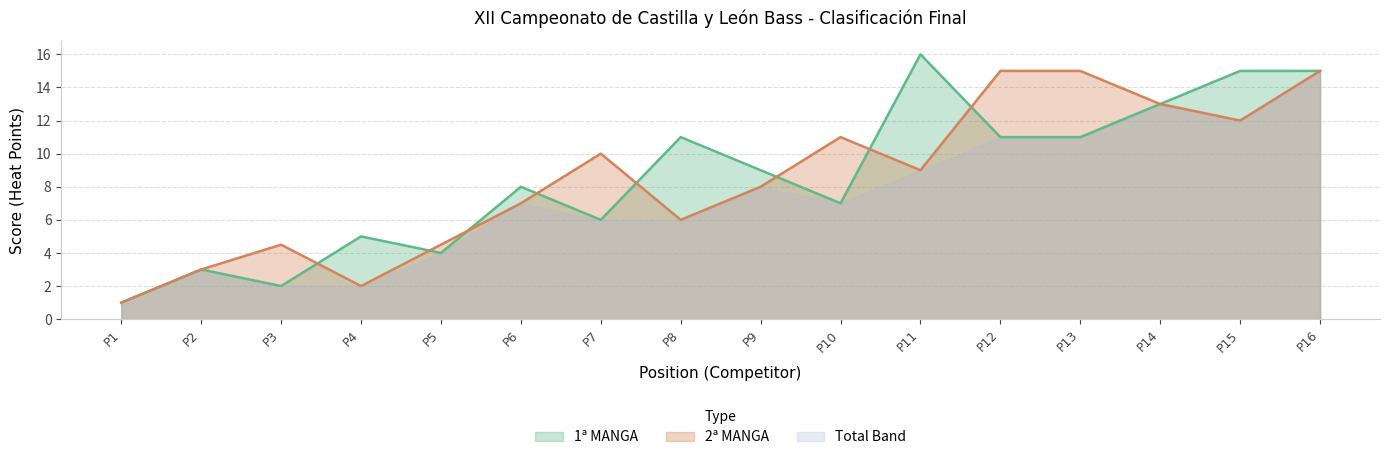

What are all the series names shown in the legend?

1ª MANGA, 2ª MANGA, Total Band